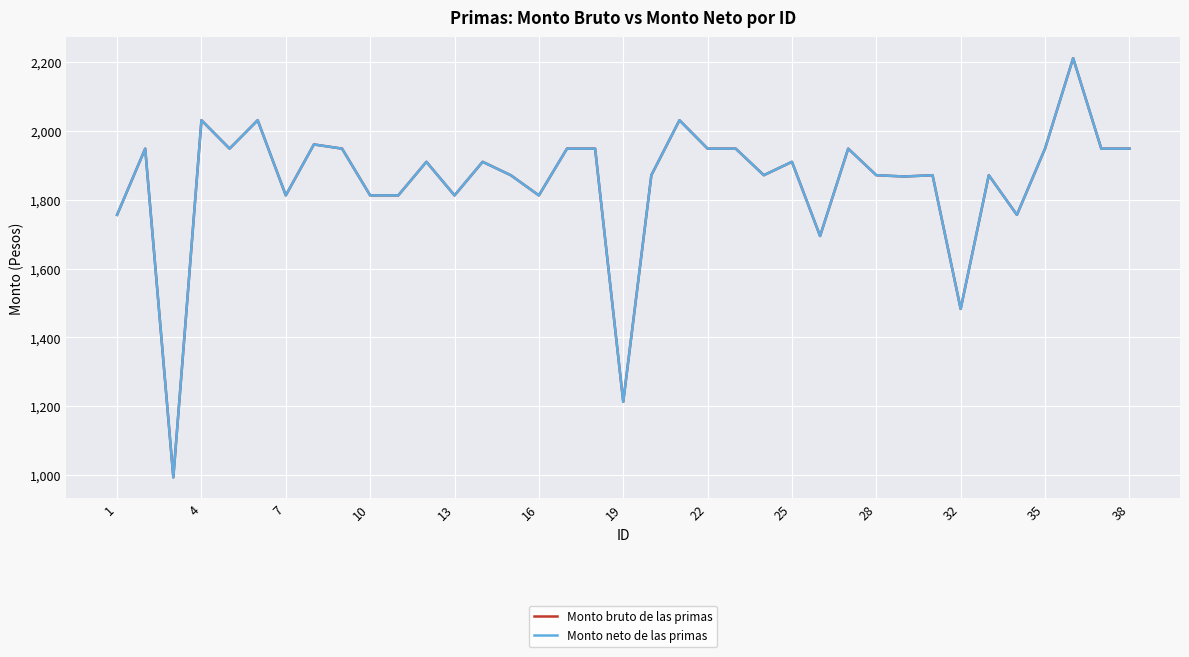

Which series has the largest range (max minus min)?

Monto bruto de las primas